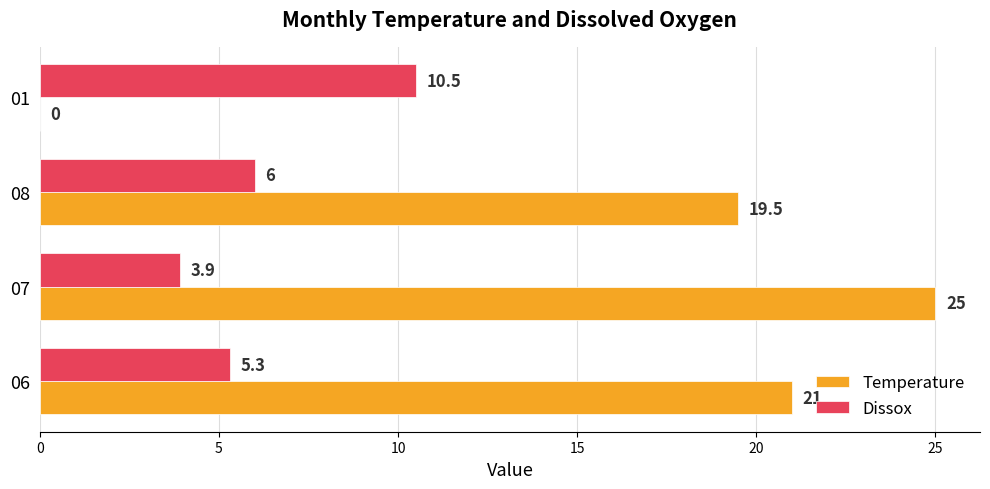

Is the value of Dissox at 06 greater than the value of Temperature at 01?

Yes